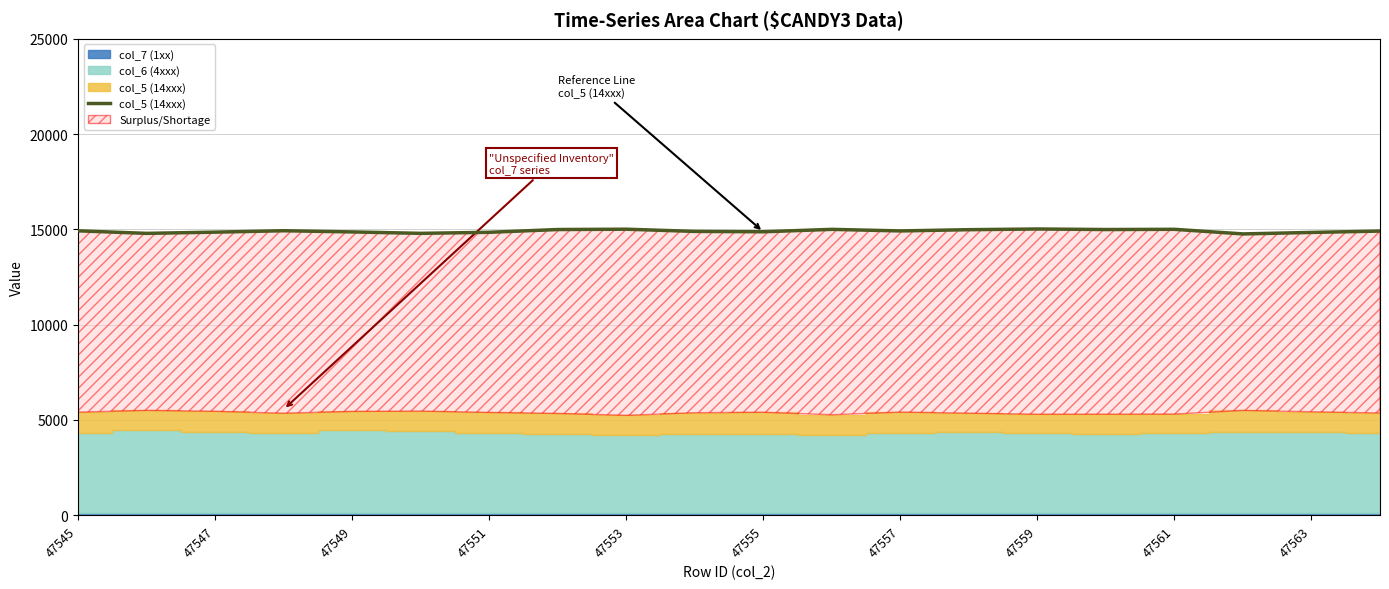

The chart shows a value of 24236 at 47551. True or false?

False